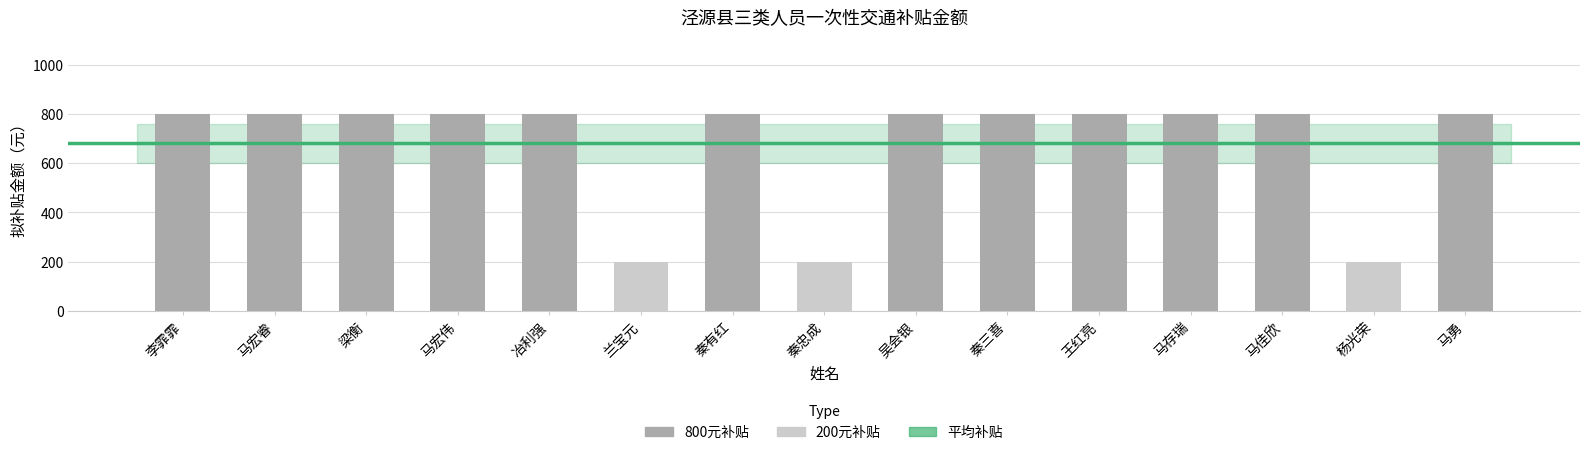

What is the sum of the values at 马佳欣 and 王红亮?

1600